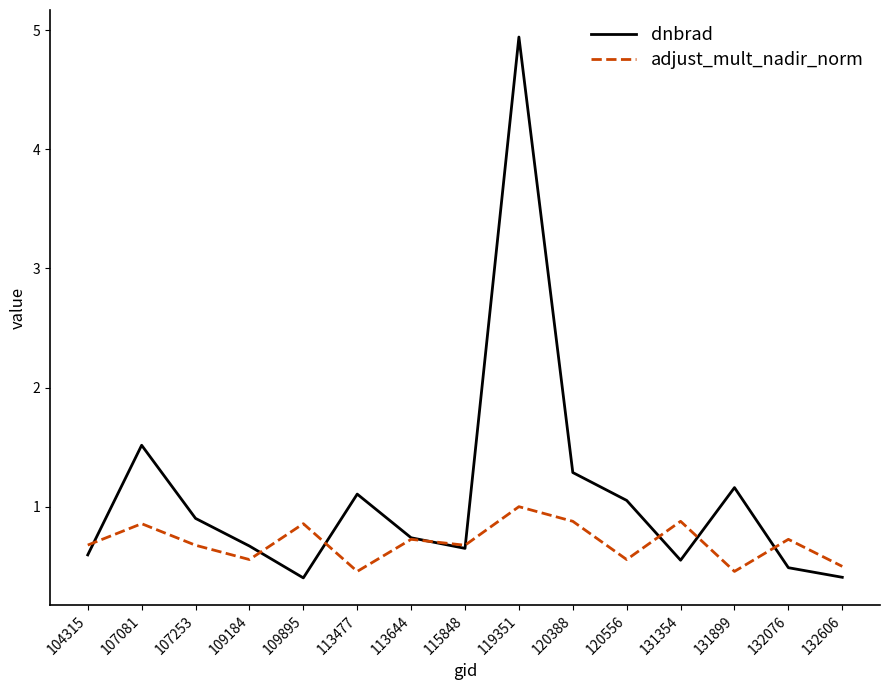

What is the average value of the adjust_mult_nadir_norm series?

0.7